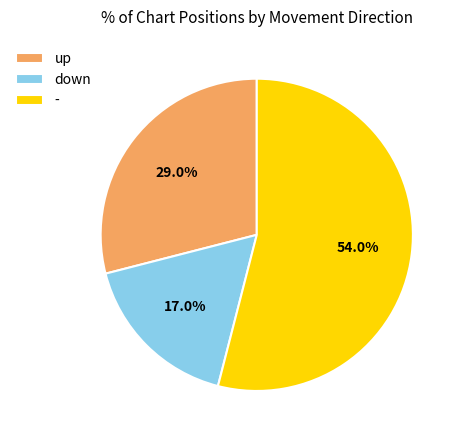

What is the largest slice in the pie chart?

-